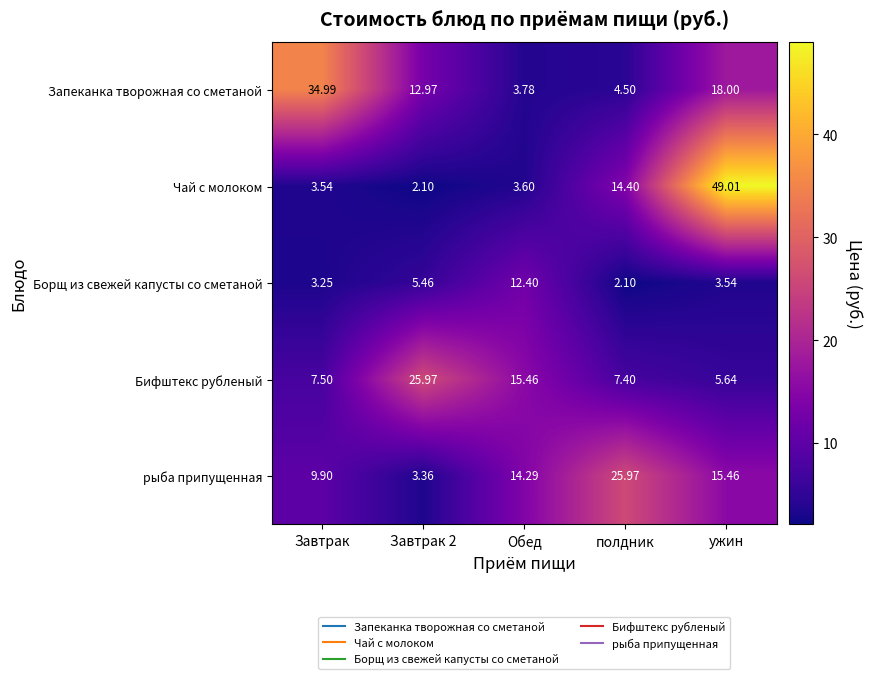

At полдник, list the series in order from smallest to largest.

Борщ из свежей капусты со сметаной, Запеканка творожная со сметаной, Бифштекс рубленый, Чай с молоком, рыба припущенная